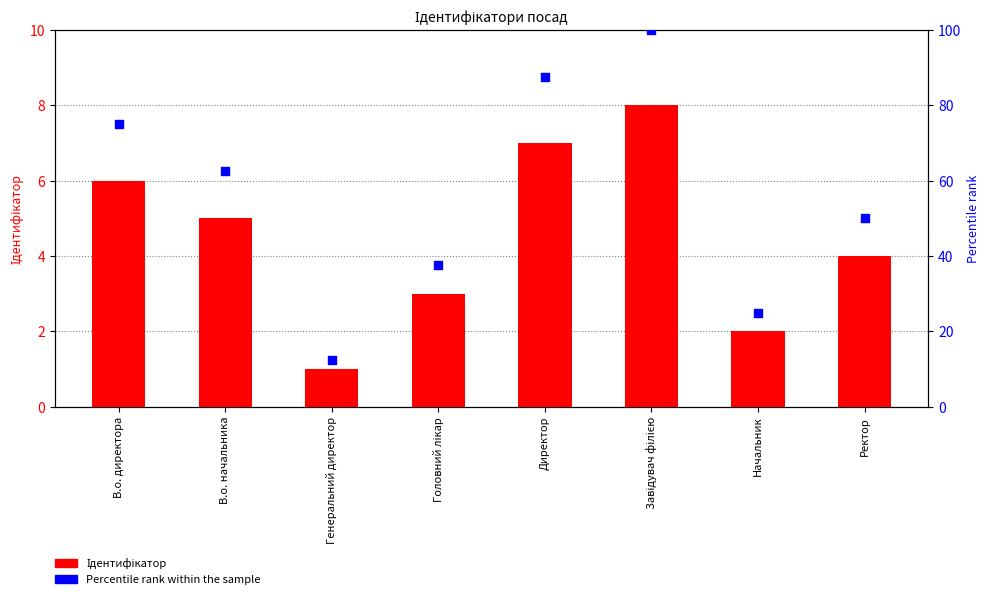

Which series has the largest Y range (max minus min)?

Percentile rank within the sample